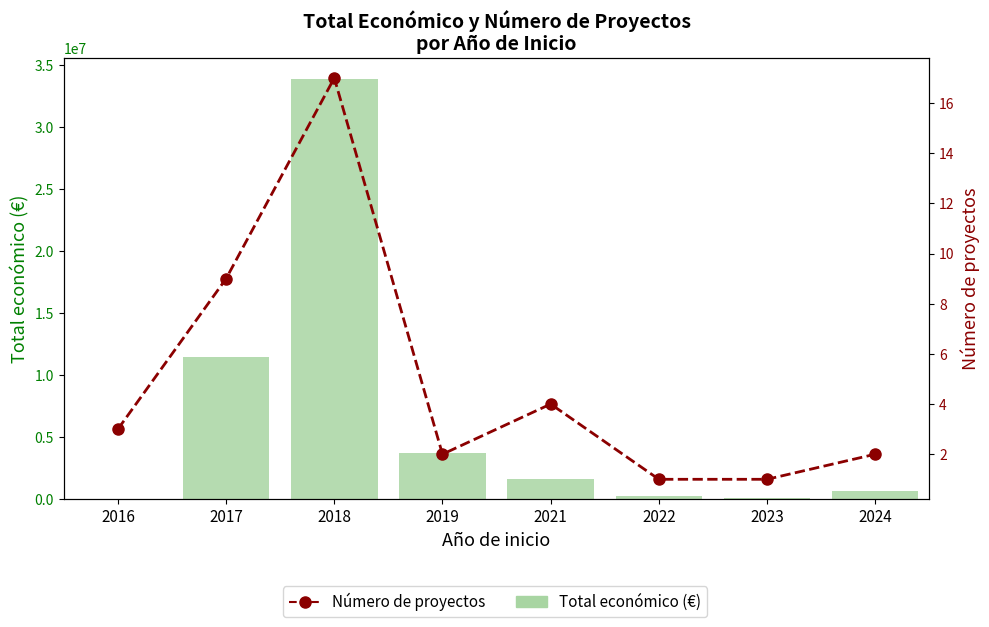

What is the average value of the Total económico (€) series?

6472954